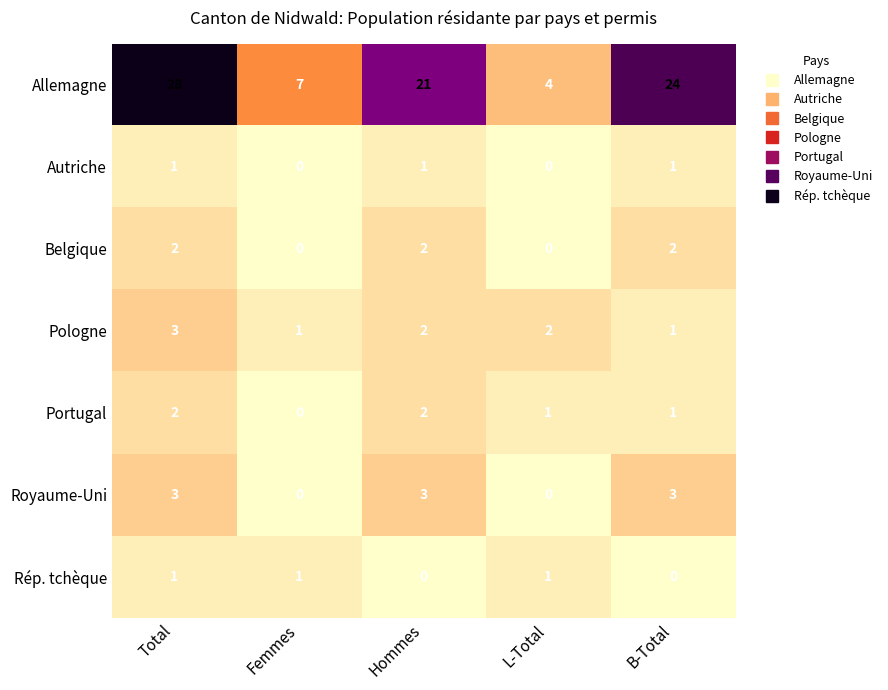

At which category is the sum across all series the highest?

Total